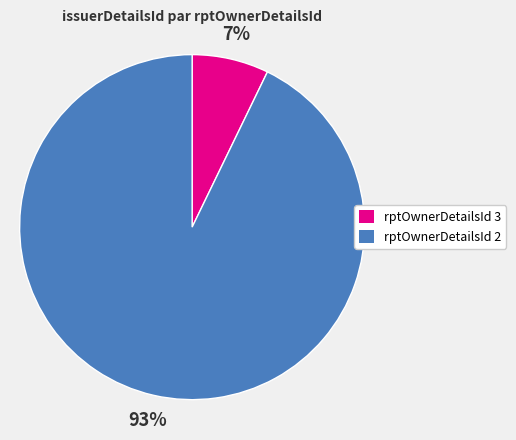

True or false: rptOwnerDetailsId 3 accounts for 7% of the total.

True